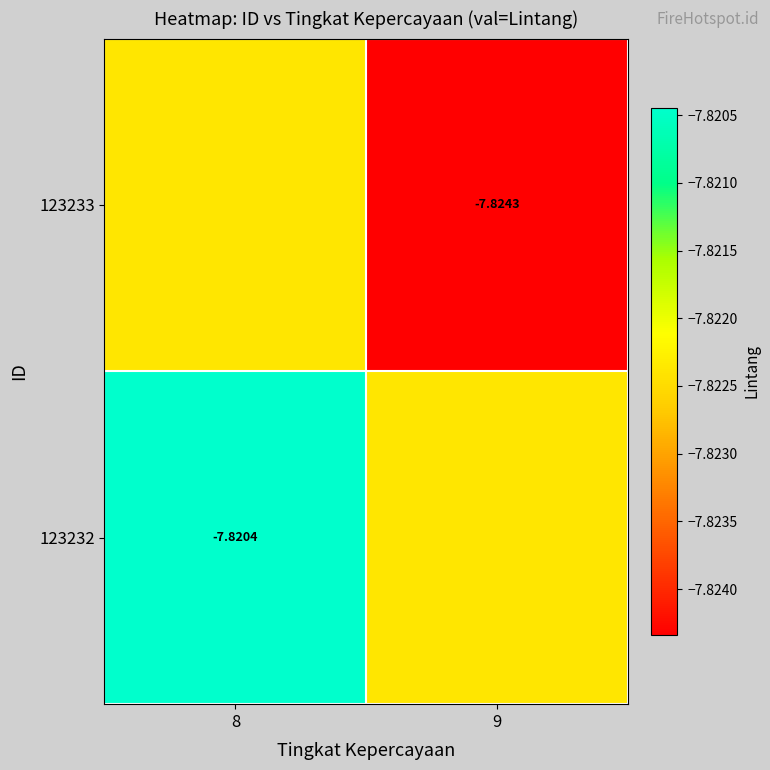

Is the value of 123232 at 8 greater than the value of 123233 at 9?

Yes